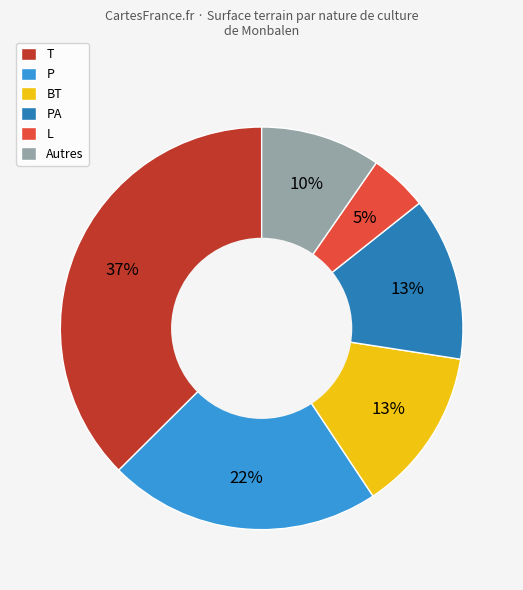

Is there a majority slice in this chart?

No